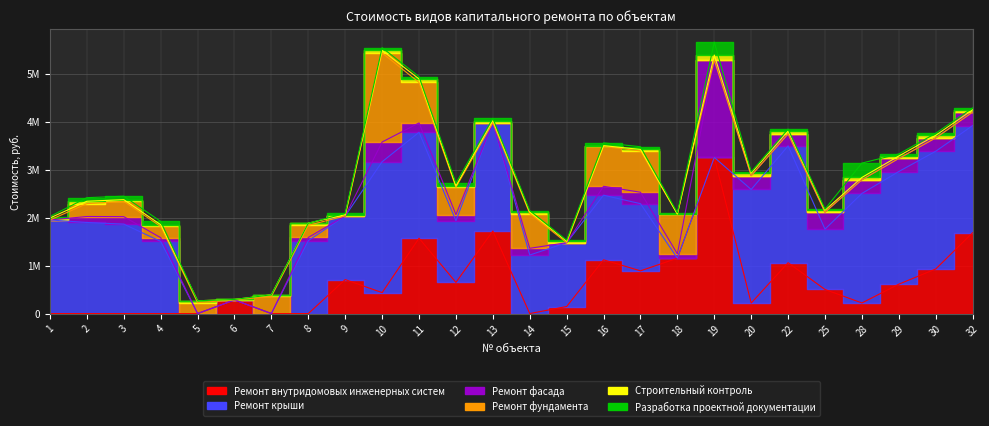

Between 10 and 22, which is larger?

22